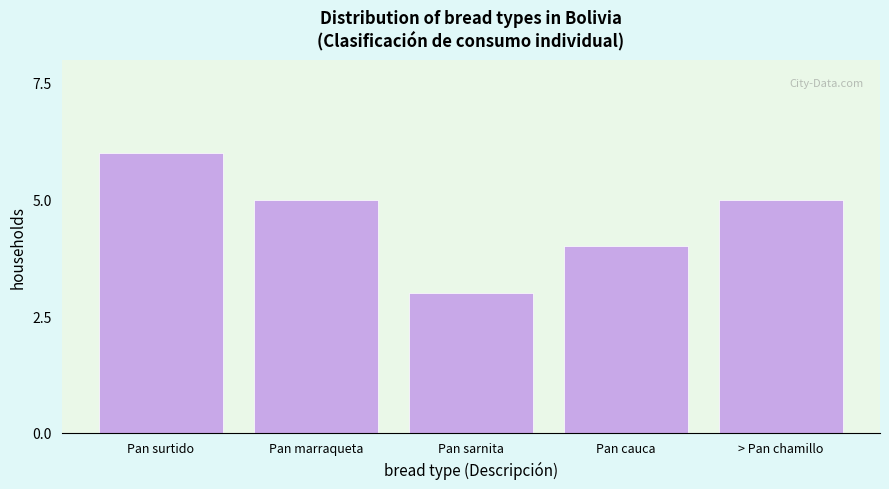

Reading left to right, what are all the values shown in this chart?

Pan surtido=6	Pan marraqueta=5	Pan sarnita=3	Pan cauca=4	> Pan chamillo=5